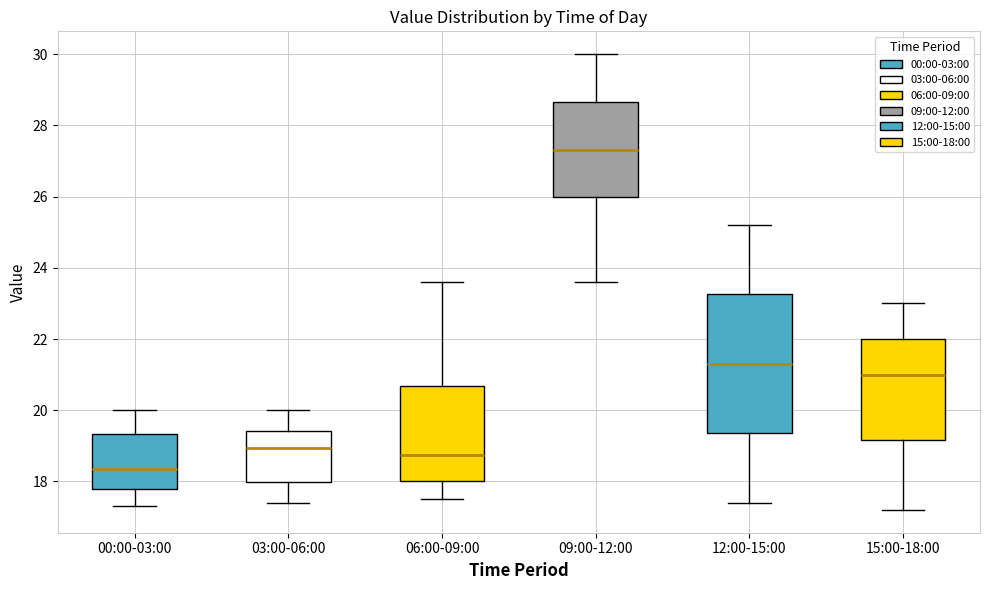

Where is the upper edge of the box for 06:00-09:00 on the y-axis? The values are not printed on the chart, so give them approximately, as read against the axis.

20.6